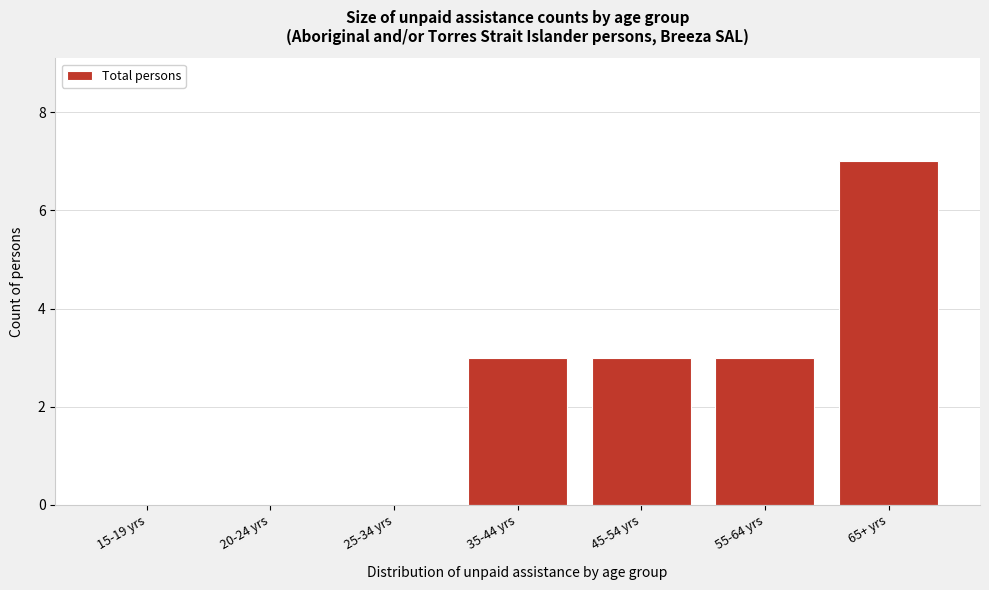

Reading left to right, what are all the values shown in this chart?

15-19 yrs=0	20-24 yrs=0	25-34 yrs=0	35-44 yrs=3	45-54 yrs=3	55-64 yrs=3	65+ yrs=7